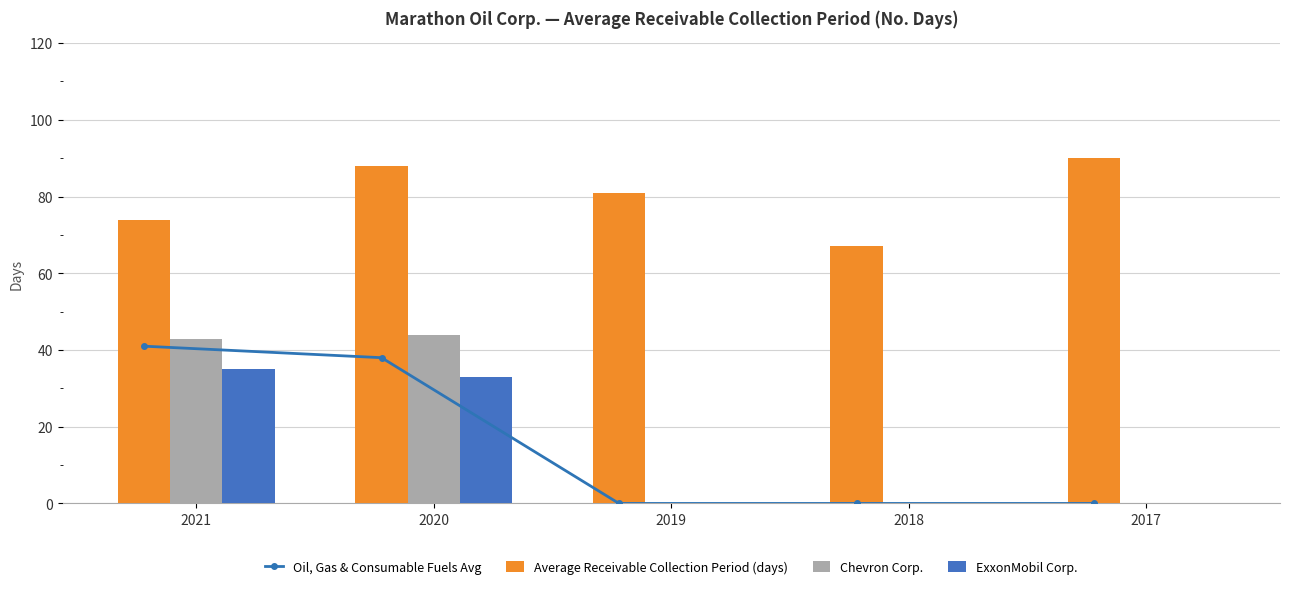

What is the maximum value shown in the chart?

90